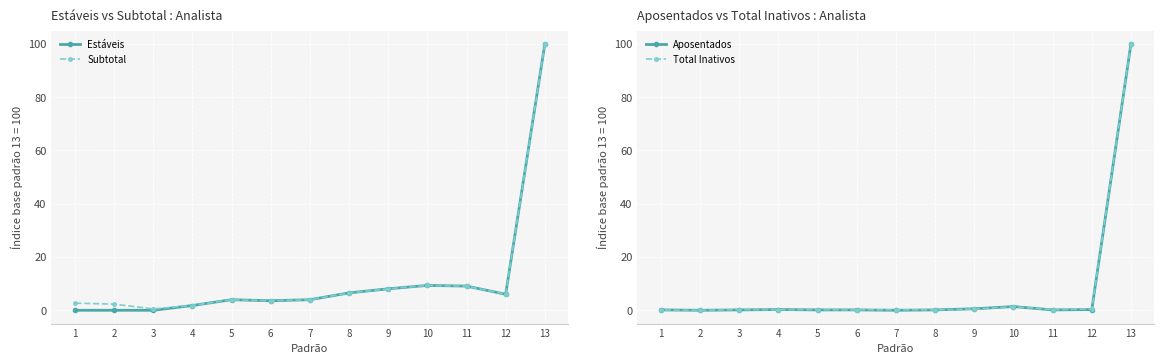

Is the value of Subtotal at 3 greater than the value of Estáveis at 7?

No